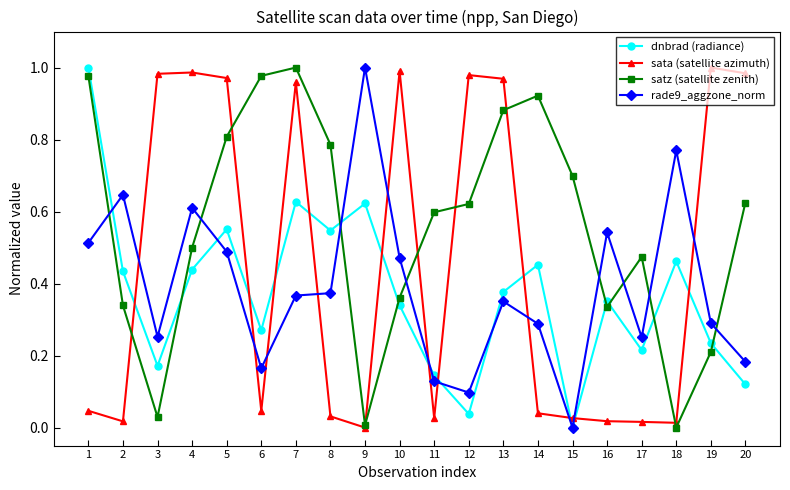

Which series has the largest total across all categories?

satz (satellite zenith)